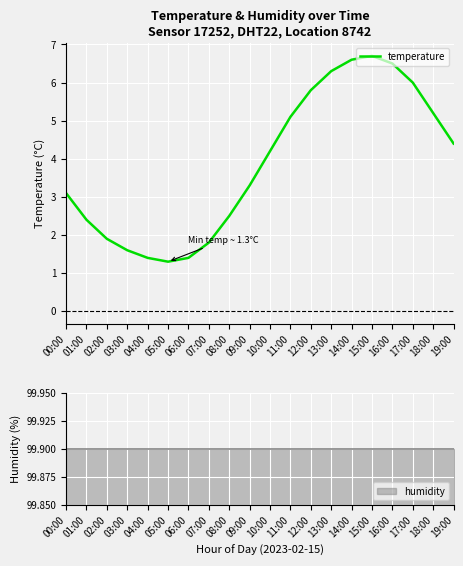

What is the label of the 20th point from the right?

00:00